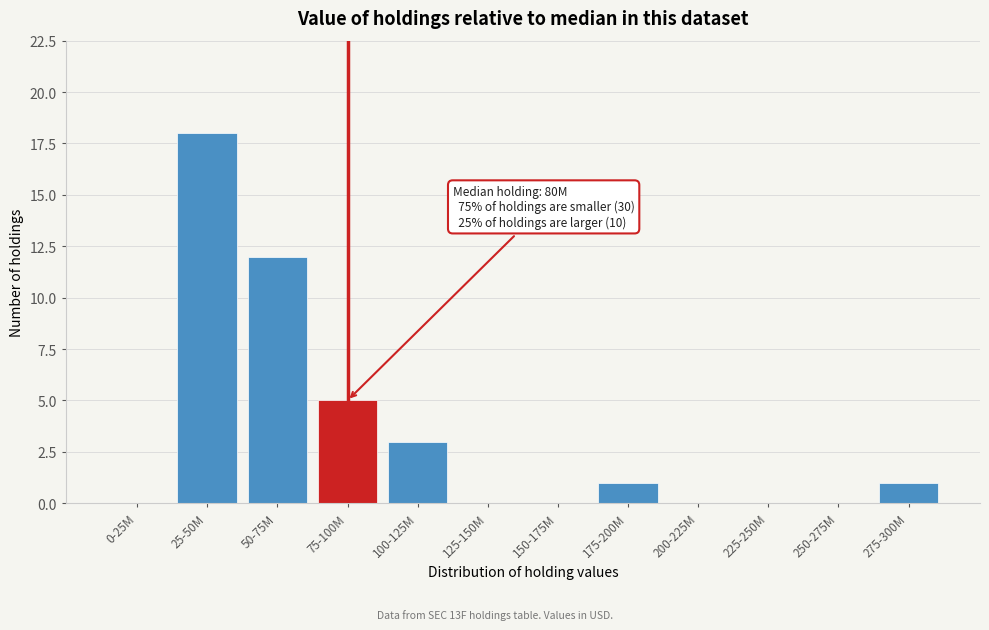

Reading right to left, what are all the values shown in this chart?

275-300M=1	250-275M=0	225-250M=0	200-225M=0	175-200M=1	150-175M=0	125-150M=0	100-125M=3	75-100M=5	50-75M=12	25-50M=18	0-25M=0